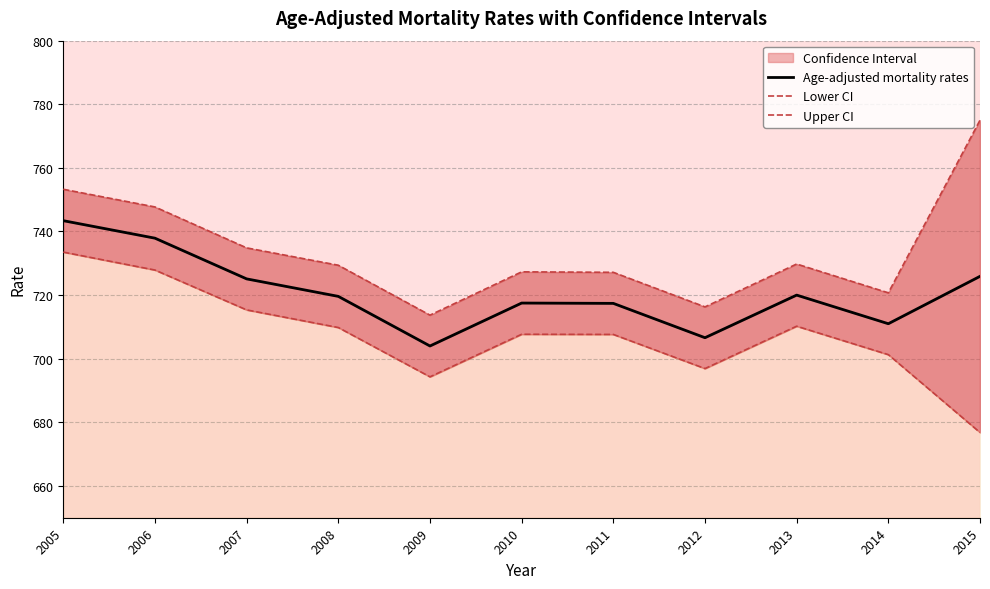

Does the chart have visible grid lines?

Yes